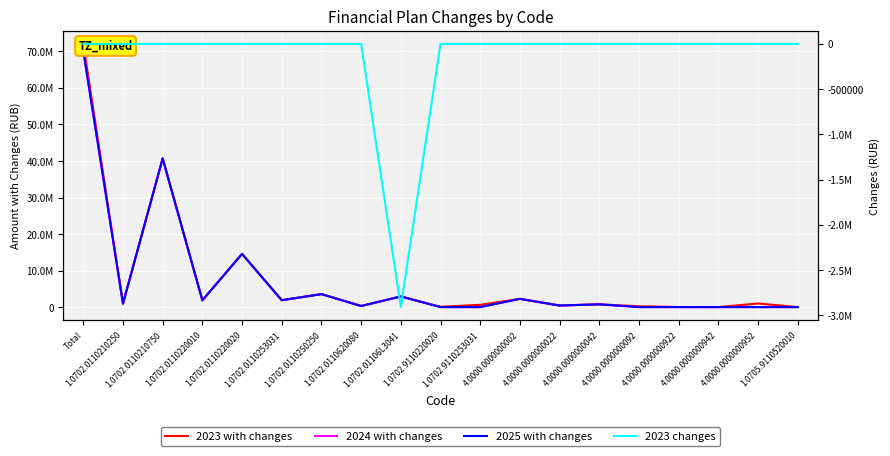

Reading right to left, what are all the values shown in this chart?

2023 with changes: 1.0705.9110520010=3224.7	4.0000.0000000952=985827.0	4.0000.0000000942=1844.8	4.0000.0000000922=16603.4	4.0000.0000000092=229444.1	4.0000.0000000042=750000.0	4.0000.0000000022=428000.0	4.0000.0000000002=2250000.0	1.0702.9110253031=618608.2	1.0702.9110220020=77179.1	1.0702.01106L3041=2909000.0	1.0702.0110620080=294400.0	1.0702.01102S0250=3546000.0	1.0702.0110253031=1880000.0	1.0702.0110220020=14556100.0	1.0702.0110220010=1848000.0	1.0702.0110210750=40700000.0	1.0702.0110210250=954000.0	Total=72048231.4
2024 with changes: 1.0705.9110520010=0.0	4.0000.0000000952=0.0	4.0000.0000000942=0.0	4.0000.0000000922=0.0	4.0000.0000000092=0.0	4.0000.0000000042=750000.0	4.0000.0000000022=428000.0	4.0000.0000000002=2250000.0	1.0702.9110253031=0.0	1.0702.9110220020=0.0	1.0702.01106L3041=2909000.0	1.0702.0110620080=294400.0	1.0702.01102S0250=3546000.0	1.0702.0110253031=1880000.0	1.0702.0110220020=14556100.0	1.0702.0110220010=1848000.0	1.0702.0110210750=40700000.0	1.0702.0110210250=954000.0	Total=70115500.0
2025 with changes: 1.0705.9110520010=0.0	4.0000.0000000952=0.0	4.0000.0000000942=0.0	4.0000.0000000922=0.0	4.0000.0000000092=0.0	4.0000.0000000042=750000.0	4.0000.0000000022=428000.0	4.0000.0000000002=2250000.0	1.0702.9110253031=0.0	1.0702.9110220020=0.0	1.0702.01106L3041=2909000.0	1.0702.0110620080=294400.0	1.0702.01102S0250=3546000.0	1.0702.0110253031=1880000.0	1.0702.0110220020=14556100.0	1.0702.0110220010=1848000.0	1.0702.0110210750=40700000.0	1.0702.0110210250=954000.0	Total=70115500.0
2023 changes: 1.0705.9110520010=0.0	4.0000.0000000952=0.0	4.0000.0000000942=0.0	4.0000.0000000922=0.0	4.0000.0000000092=0.0	4.0000.0000000042=0.0	4.0000.0000000022=0.0	4.0000.0000000002=0.0	1.0702.9110253031=0.0	1.0702.9110220020=0.0	1.0702.01106L3041=-2909000.0	1.0702.0110620080=0.0	1.0702.01102S0250=0.0	1.0702.0110253031=0.0	1.0702.0110220020=0.0	1.0702.0110220010=0.0	1.0702.0110210750=0.0	1.0702.0110210250=0.0	Total=0.0